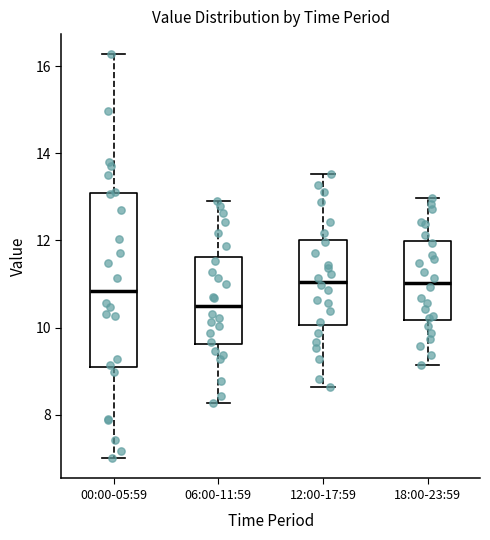

Reading left to right, read every box against the y-axis: the position of its median line, the range the box covers, and the ends of its whiskers. The values are not printed on the chart, so give them approximately, as read against the axis.

00:00-05:59: median 10.8, box 9.0 to 13.0, whiskers 7.0 to 16.2
06:00-11:59: median 10.4, box 9.6 to 11.6, whiskers 8.2 to 13.0
12:00-17:59: median 11.0, box 10.0 to 12.0, whiskers 8.6 to 13.6
18:00-23:59: median 11.0, box 10.2 to 12.0, whiskers 9.2 to 13.0